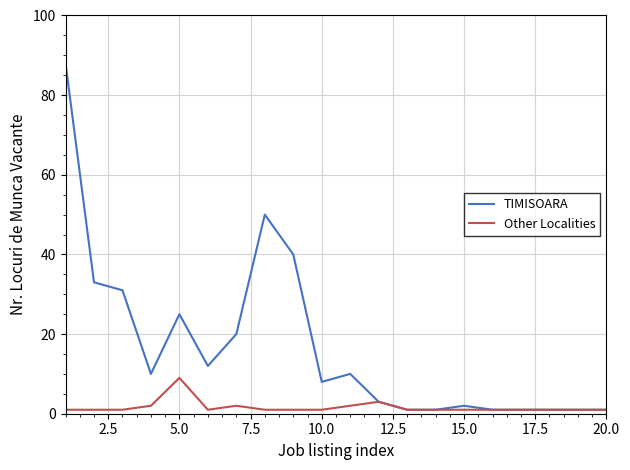

List the series in order of their overall mean, lowest first.

Other Localities, TIMISOARA